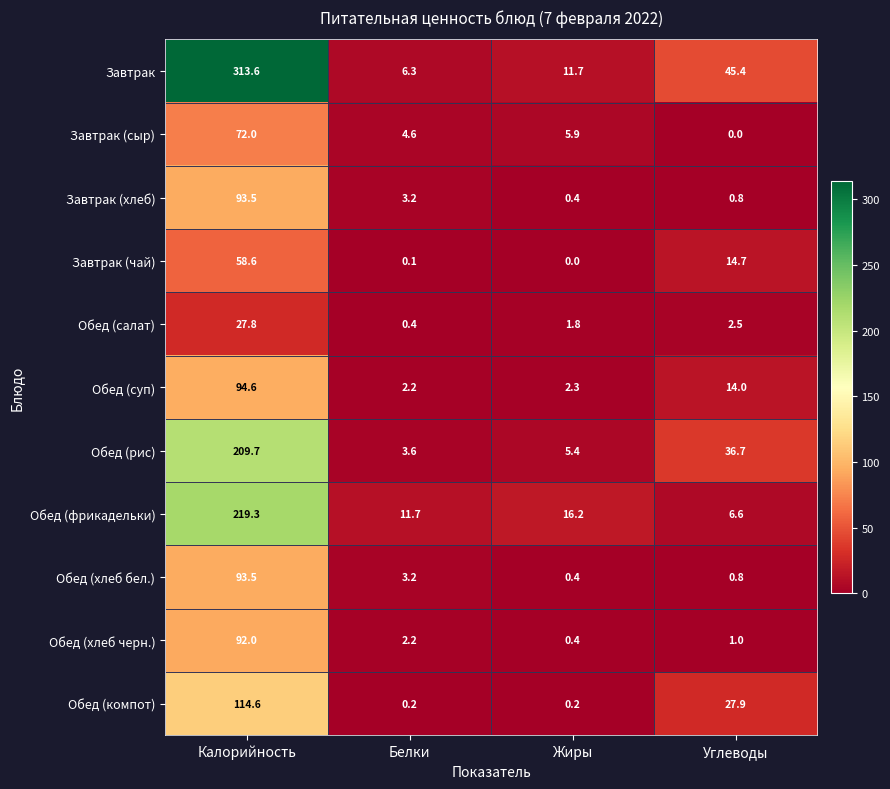

The value of Обед (фрикадельки) at Углеводы is 6.6. True or false?

True